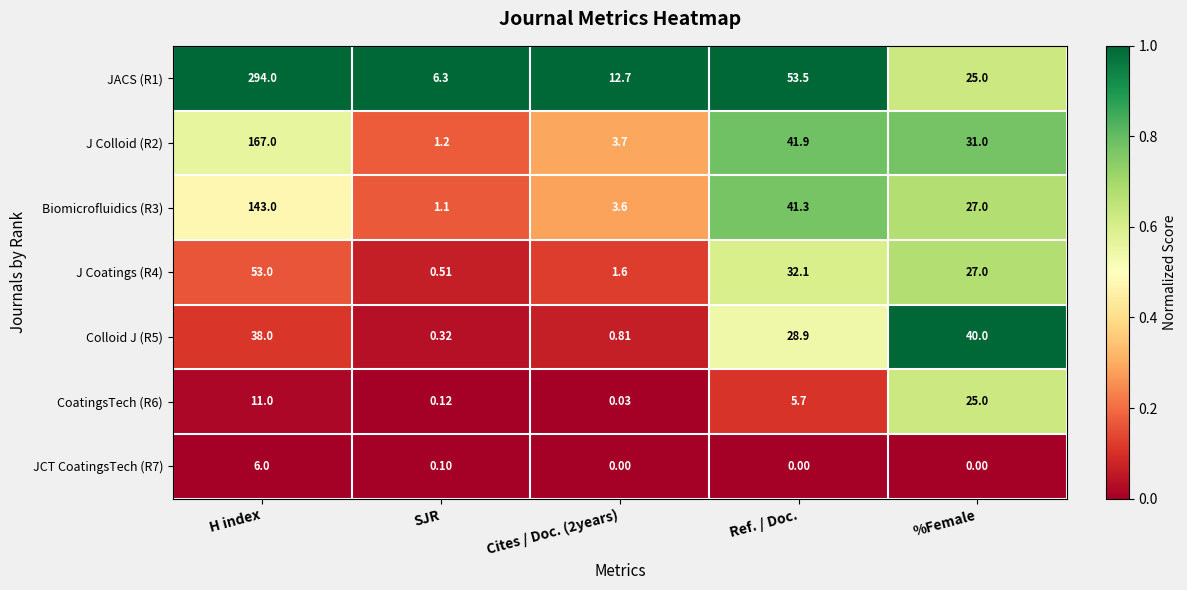

Is the value of Biomicrofluidics (R3) at H index greater than the value of J Colloid (R2) at Ref. / Doc.?

Yes